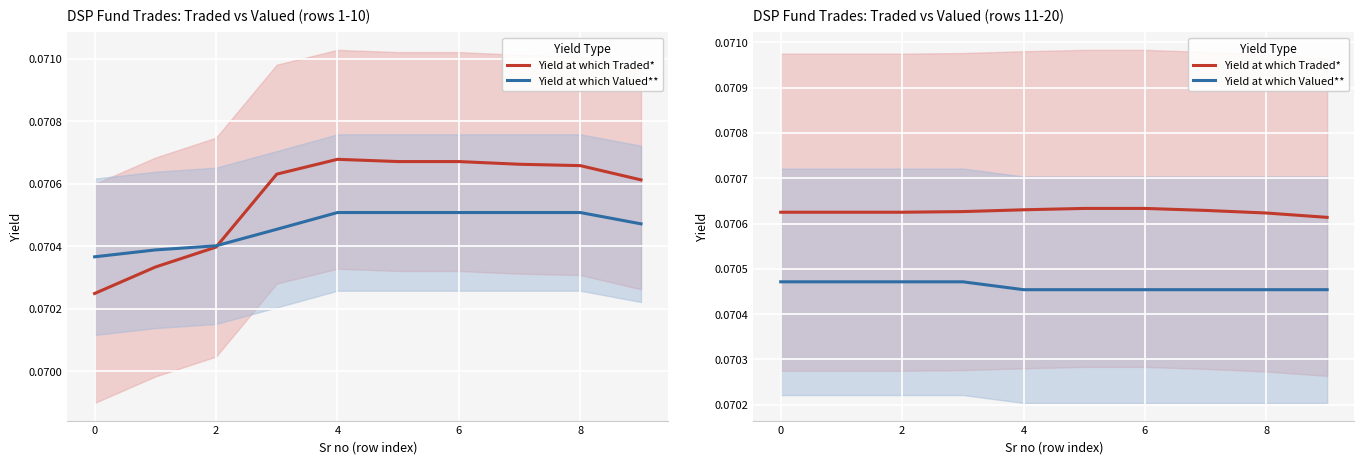

At which label is Yield at which Traded* closest to 0?

9